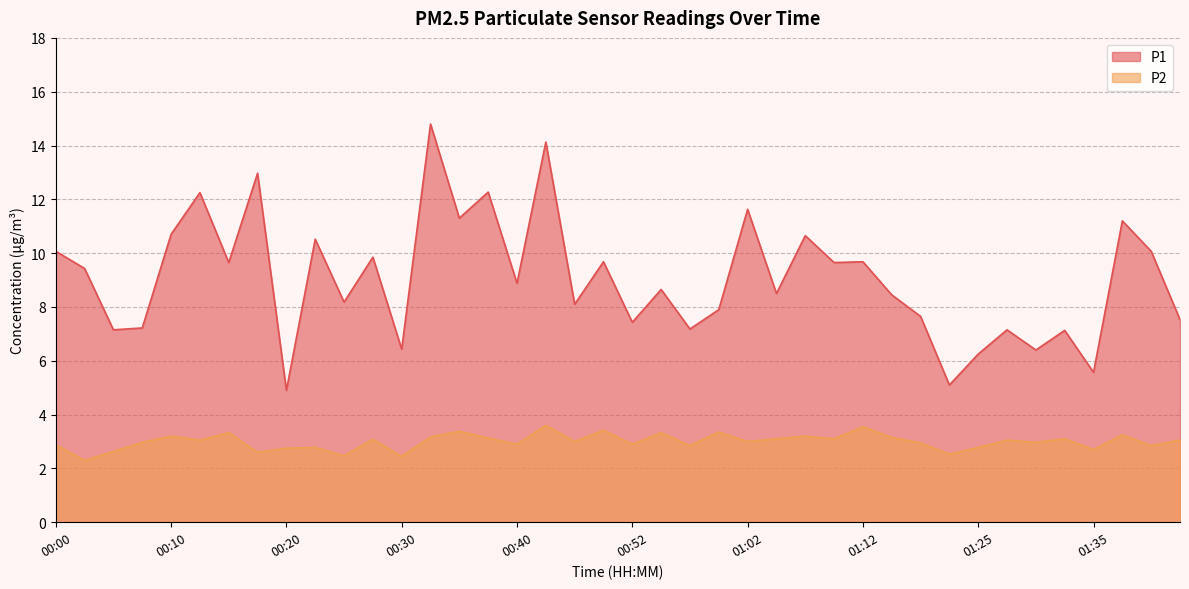

True or false: P1 and P2 cross at least once.

False